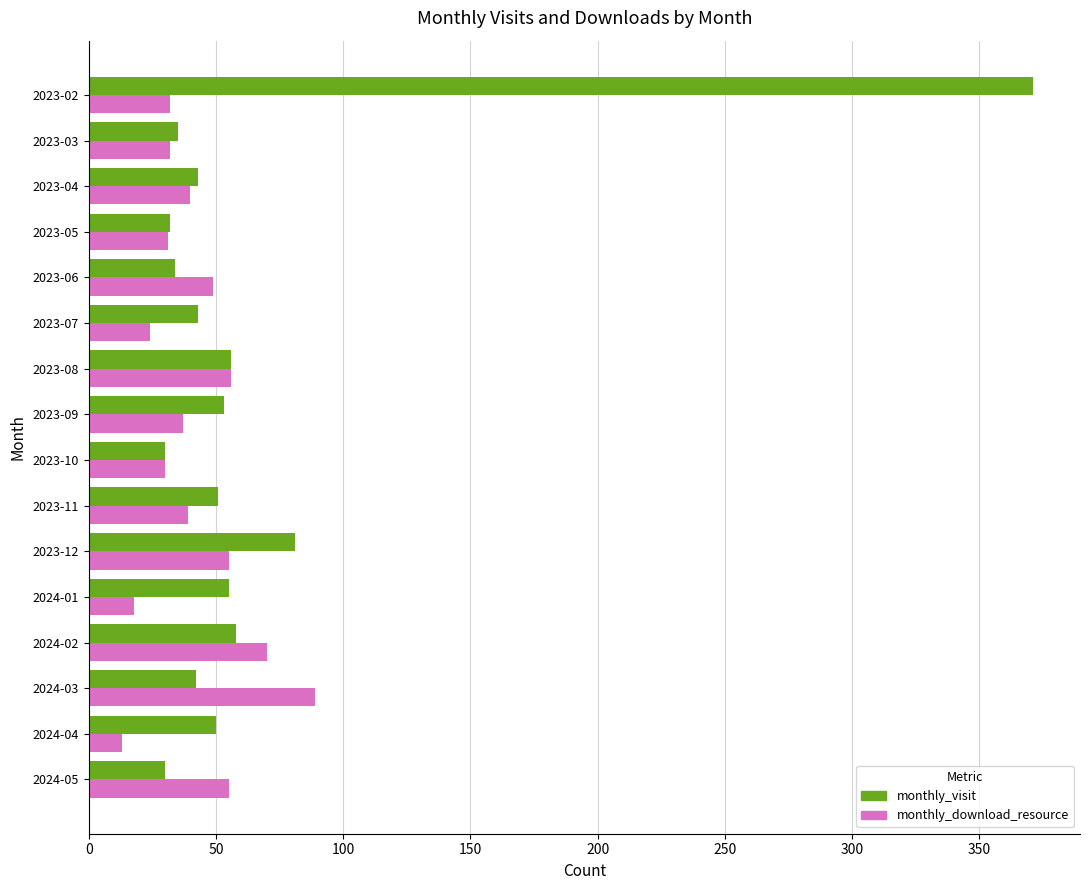

Which series has the largest total across all categories?

monthly_visit